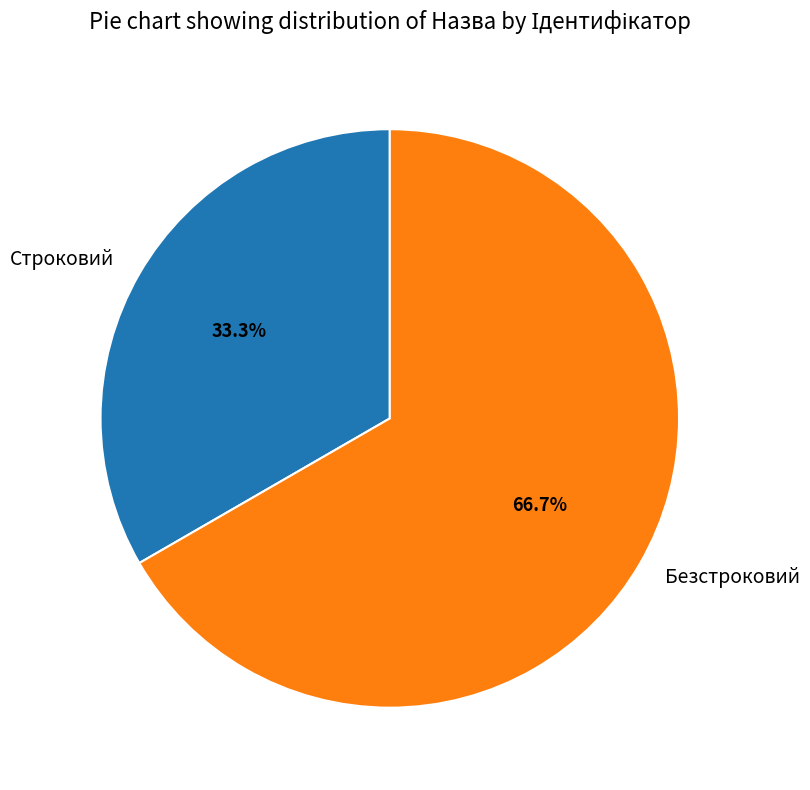

True or false: Безстроковий accounts for 81% of the total.

False